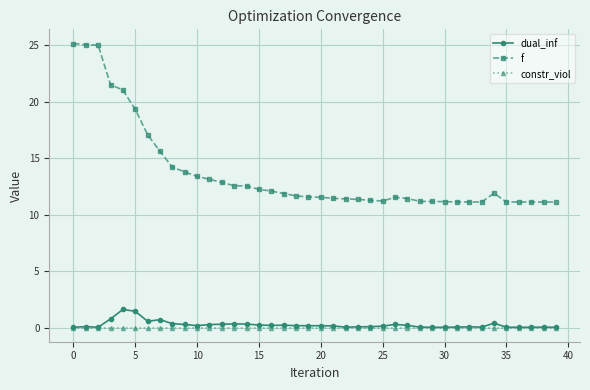

What are all the series names shown in the legend?

dual_inf, f, constr_viol